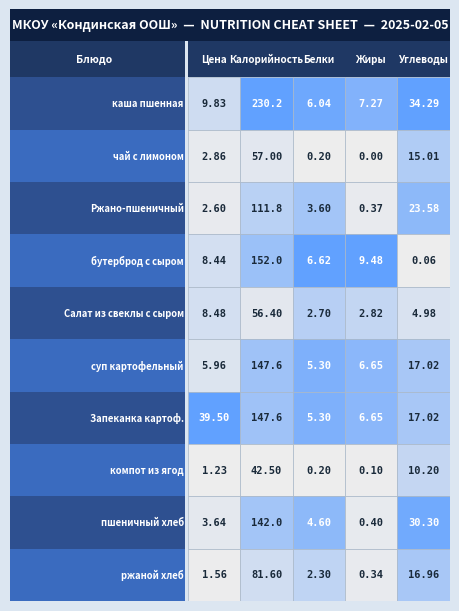

Reading left to right, extract all data points from this chart.

каша пшенная: 0=9.8	1=230.2	2=6.0	3=7.3	4=34.3
чай с лимоном: 0=2.9	1=57.0	2=0.2	3=0.0	4=15.0
Ржано-пшеничный: 0=2.6	1=111.8	2=3.6	3=0.4	4=23.6
бутерброд с сыром: 0=8.4	1=152.0	2=6.6	3=9.5	4=0.1
Салат из свеклы с сыром: 0=8.5	1=56.4	2=2.7	3=2.8	4=5.0
суп картофельный: 0=6.0	1=147.6	2=5.3	3=6.7	4=17.0
Запеканка картоф.: 0=39.5	1=147.6	2=5.3	3=6.7	4=17.0
компот из ягод: 0=1.2	1=42.5	2=0.2	3=0.1	4=10.2
пшеничный хлеб: 0=3.6	1=142.0	2=4.6	3=0.4	4=30.3
ржаной хлеб: 0=1.6	1=81.6	2=2.3	3=0.3	4=17.0